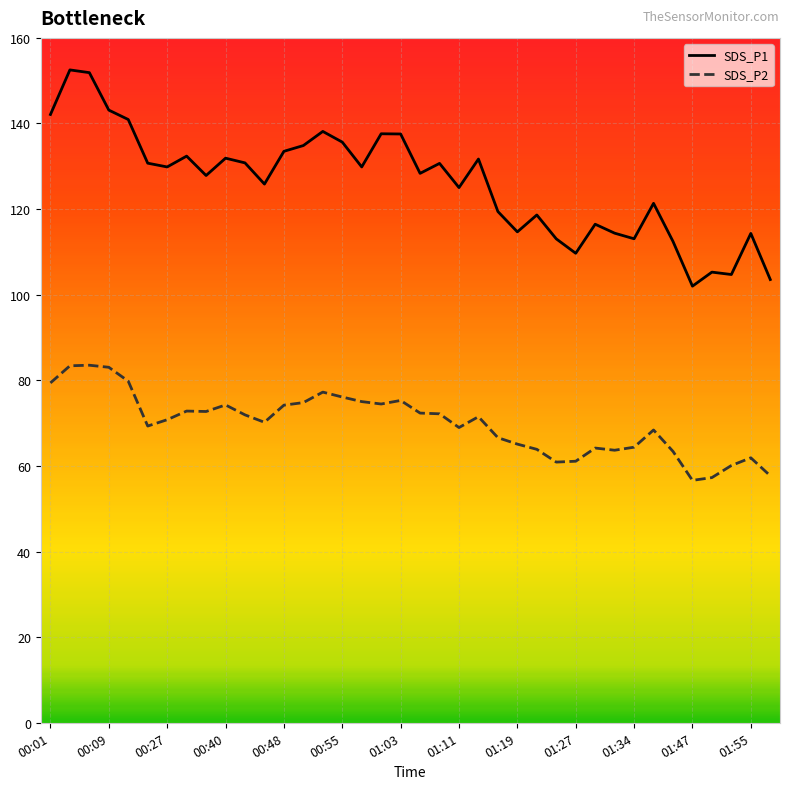

What is the difference between the maximum and minimum values in the SDS_P2 series?

26.9